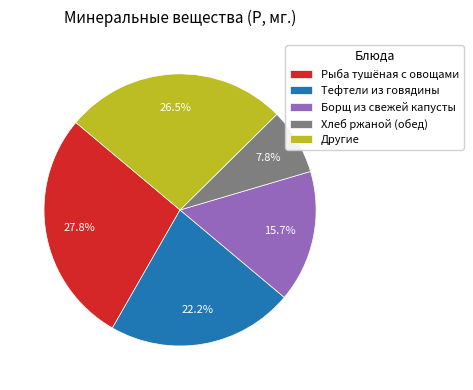

Which slice is the largest?

Рыба тушёная с овощами